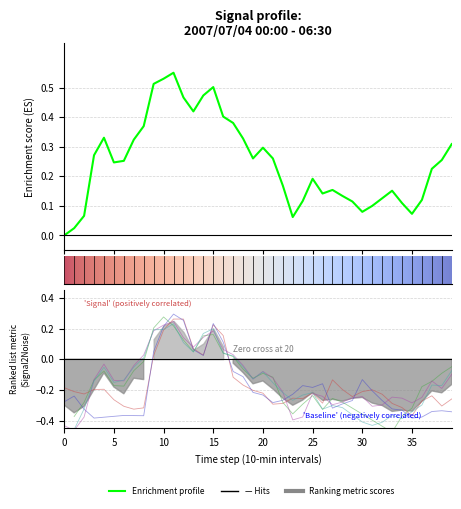

In col_14 (1.455), how many points are higher than both neighbors (excluding endpoints)?

7